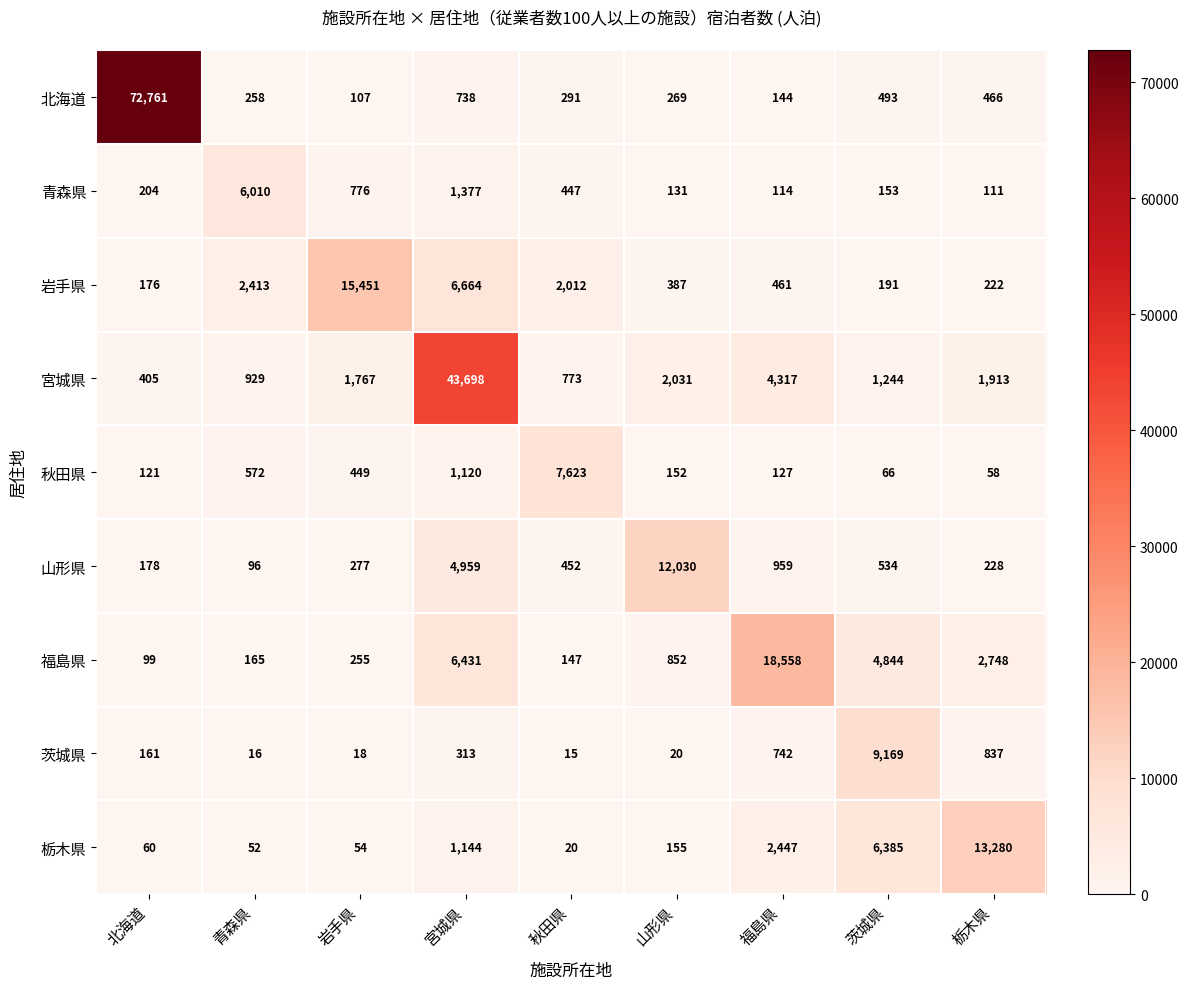

What is the average value of the 栃木県 series?

2622